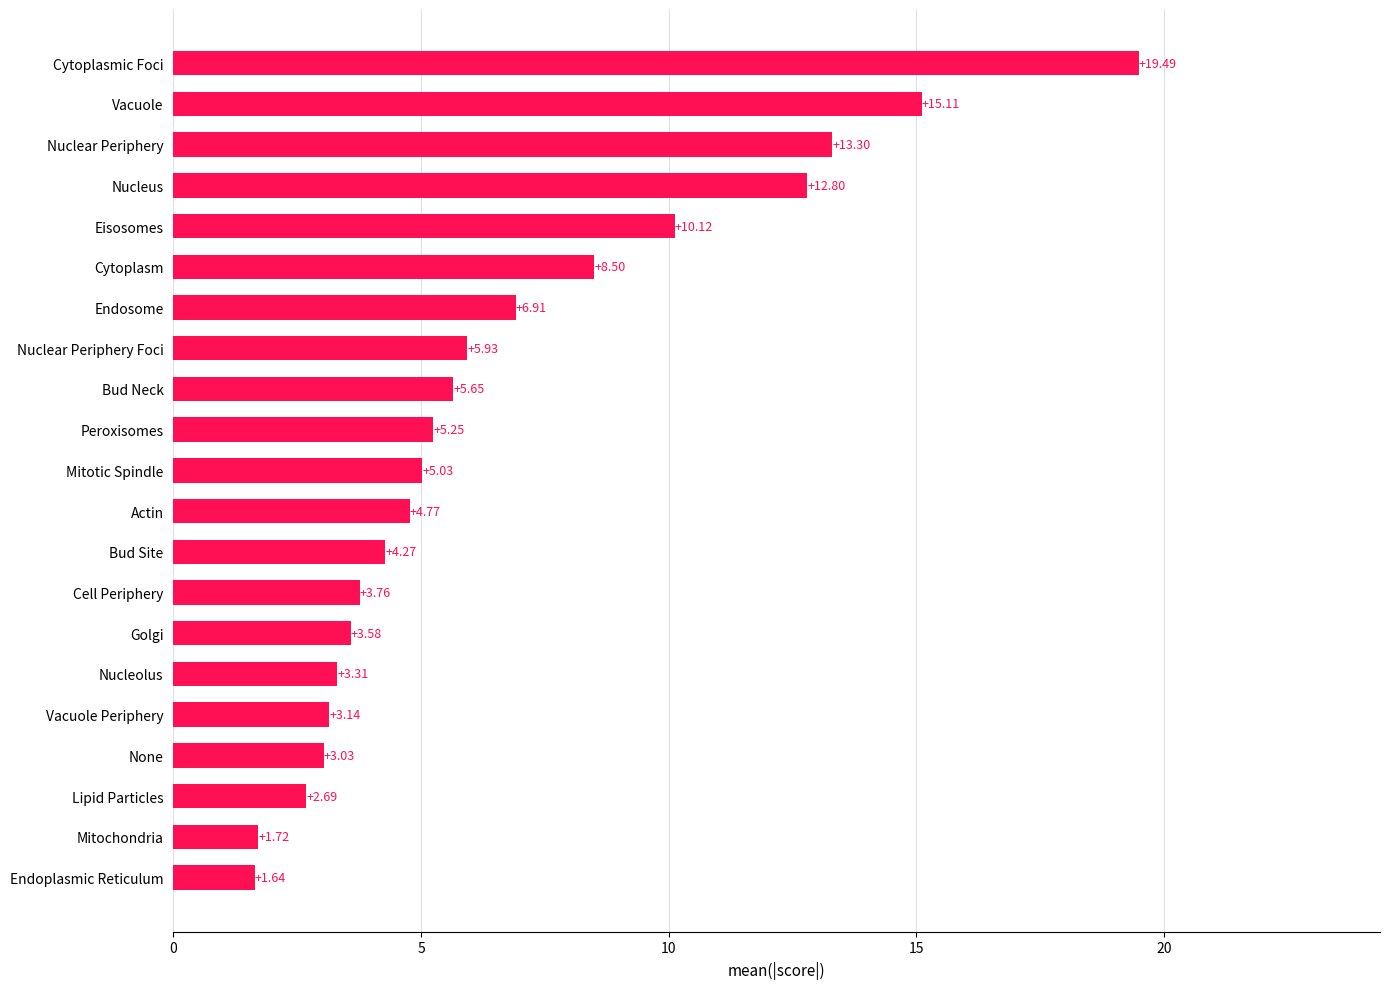

Where is the data nearest to the value 10?

Eisosomes